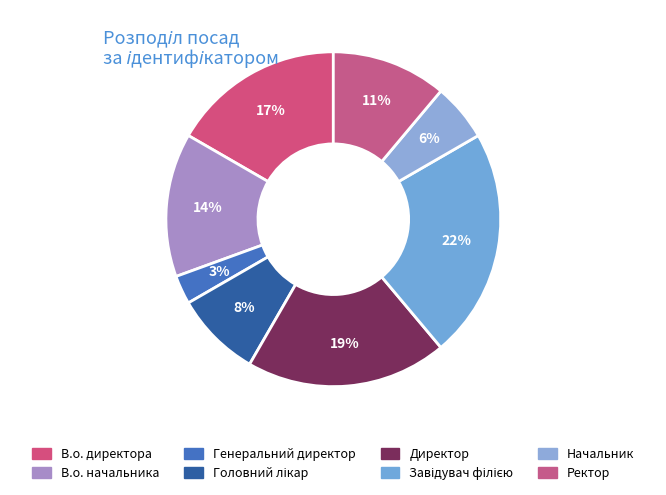

How many slices are in this pie chart?

8